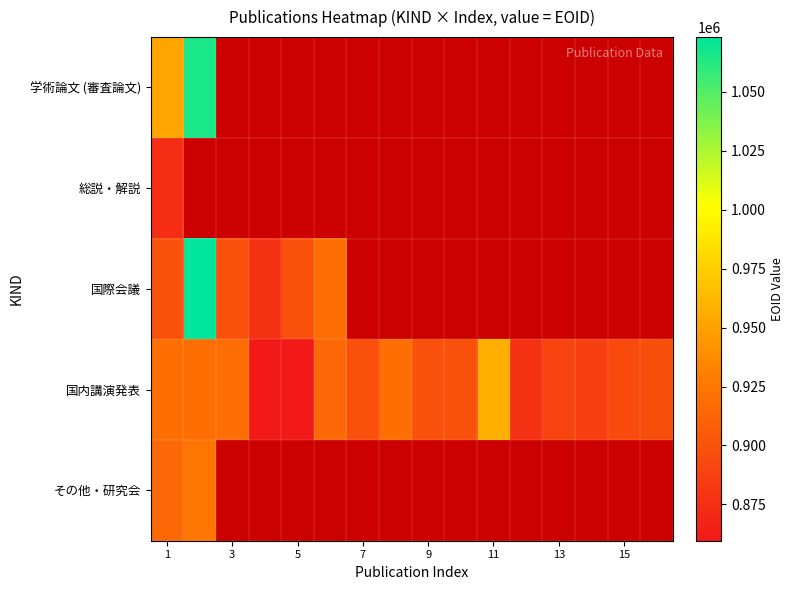

Which series has the largest total across all categories?

国内講演発表